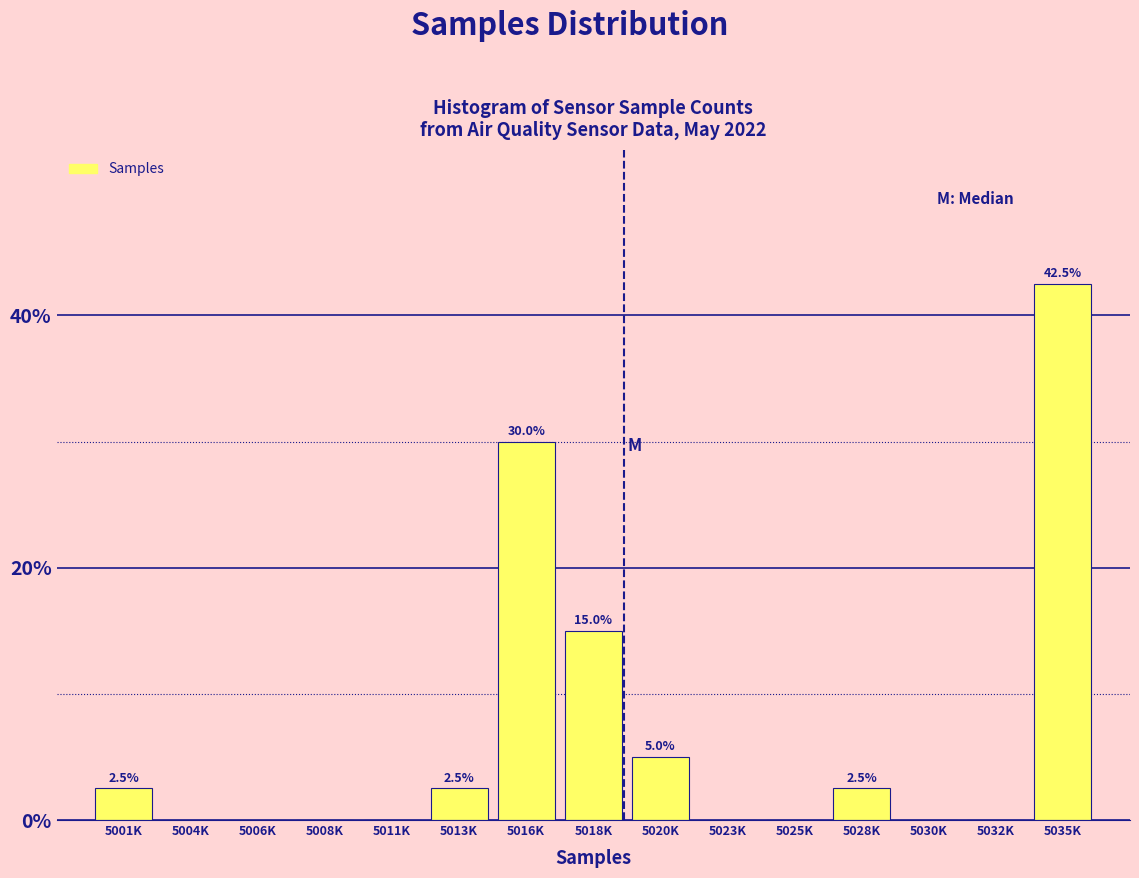

Reading left to right, transcribe all the data shown in this chart.

5001K=2.5	5004K=0.0	5006K=0.0	5008K=0.0	5011K=0.0	5013K=2.5	5016K=30.0	5018K=15.0	5020K=5.0	5023K=0.0	5025K=0.0	5028K=2.5	5030K=0.0	5032K=0.0	5035K=42.5